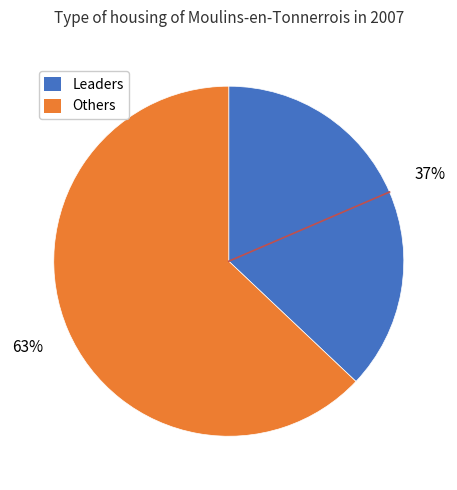

How many slices are in this pie chart?

2